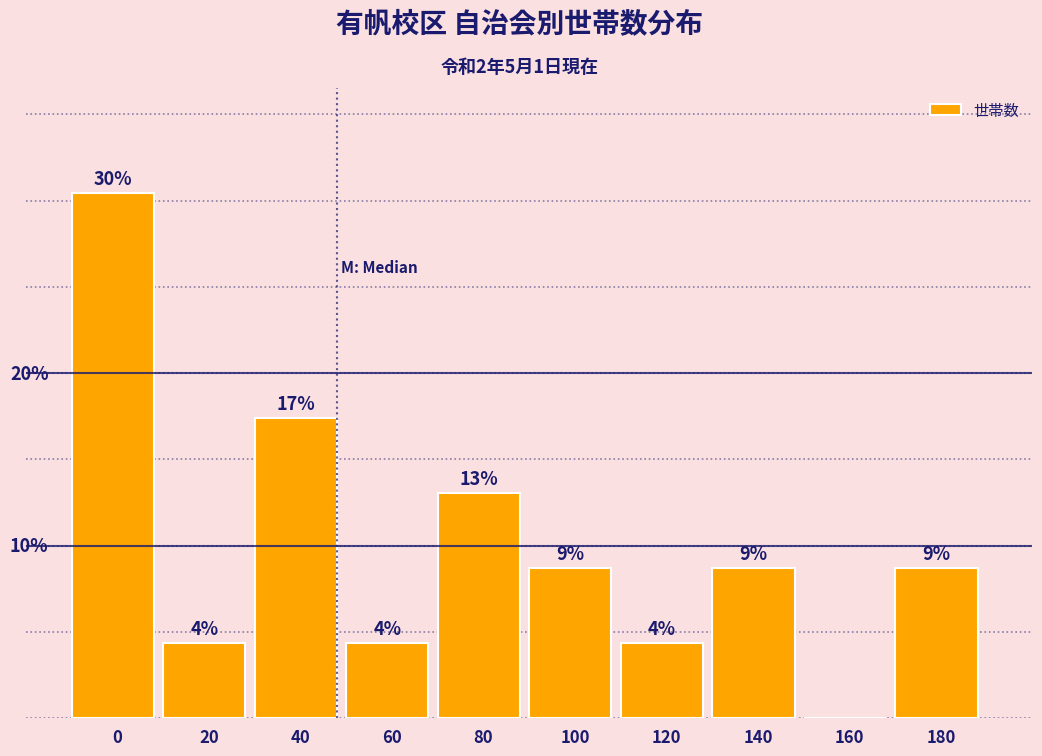

Are the bars horizontal?

No